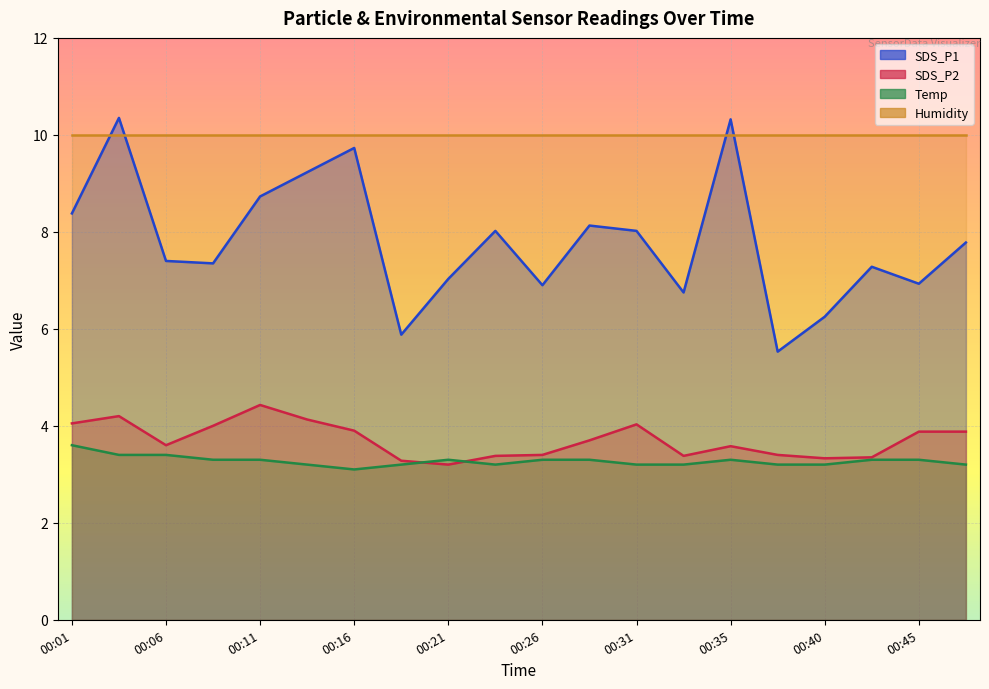

Count the number of categories in the chart.

20